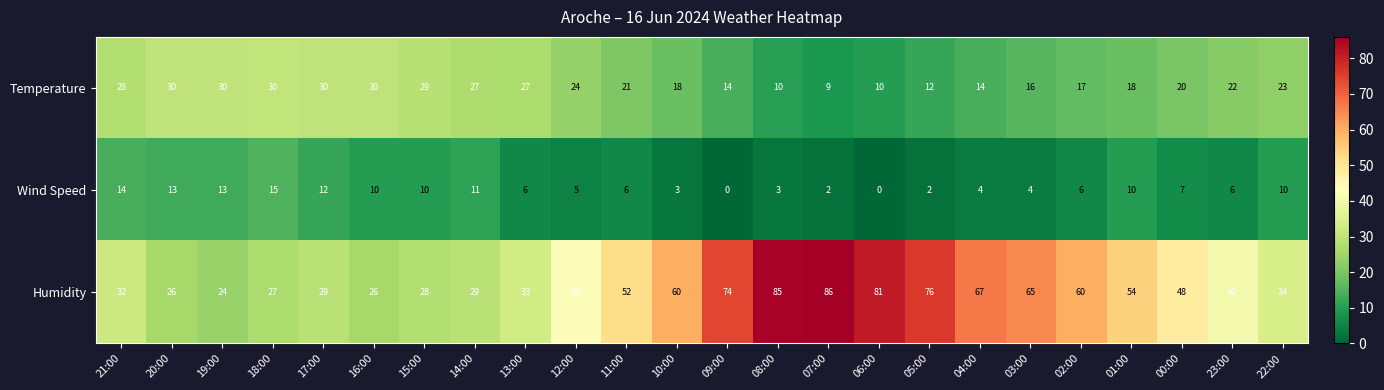

The value of Wind Speed at 00:00 is 7. True or false?

True